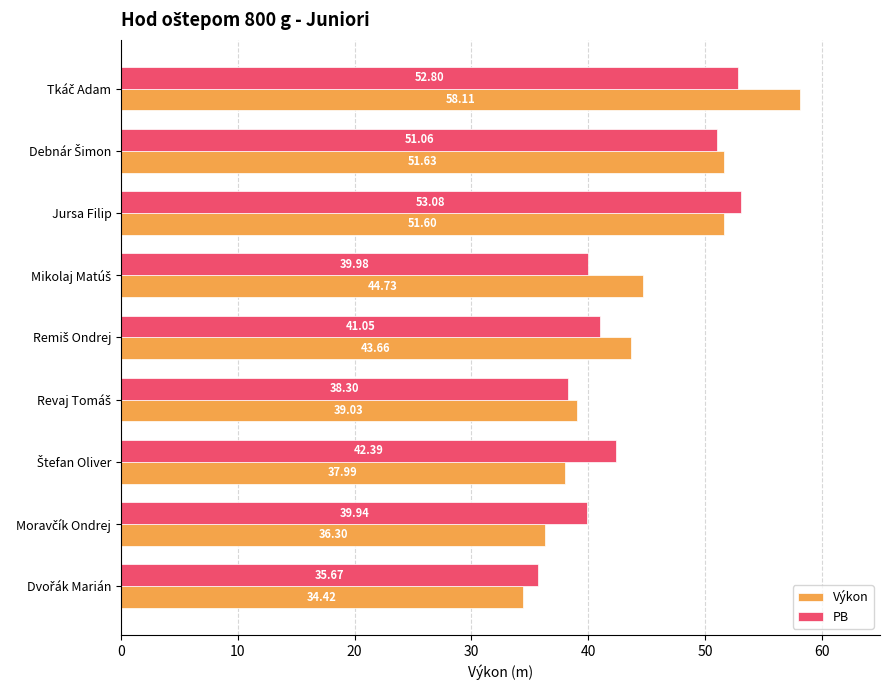

What is the difference between the maximum and minimum values in the Výkon series?

23.7